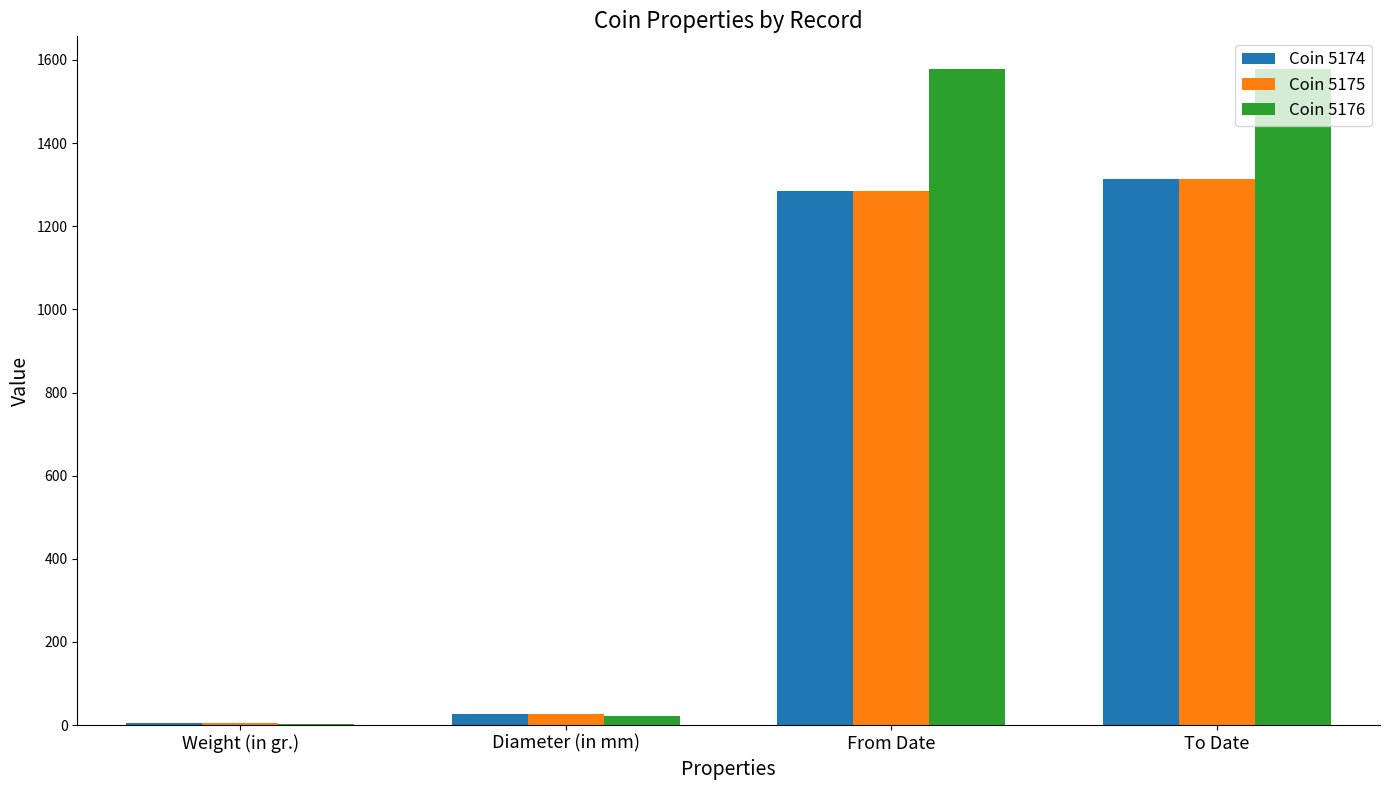

What is the highest value of the Coin 5176 series?

1578.0